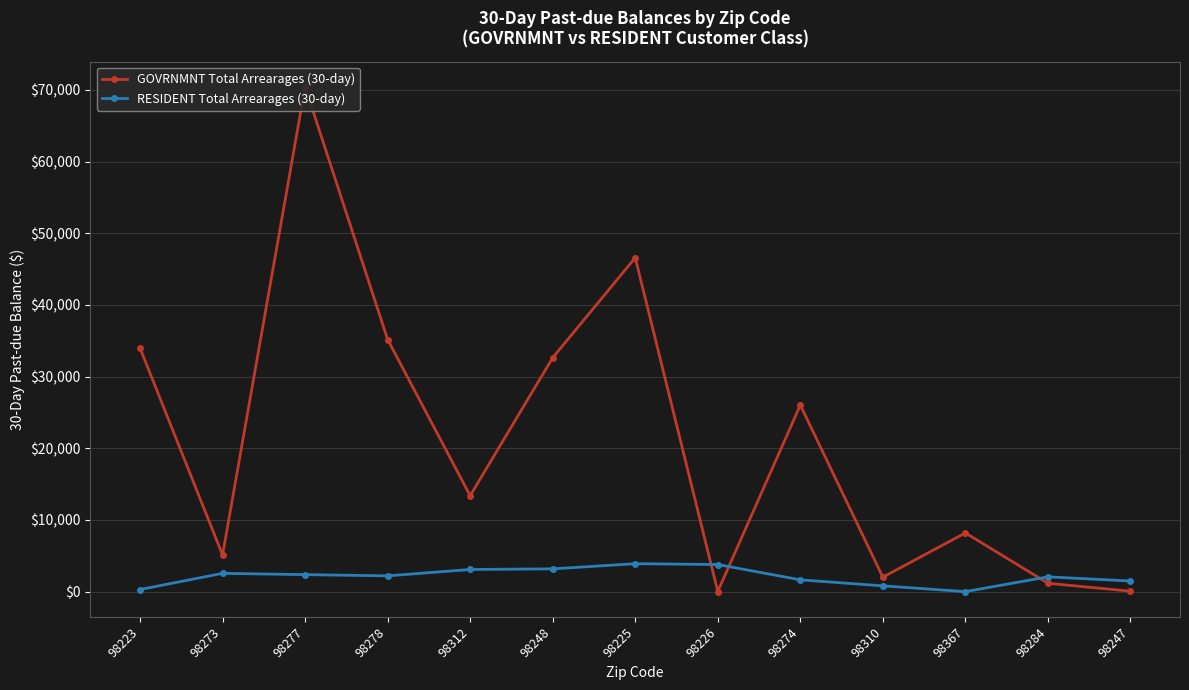

In GOVRNMNT Total Arrearages (30-day), how many points are higher than both neighbors (excluding endpoints)?

4